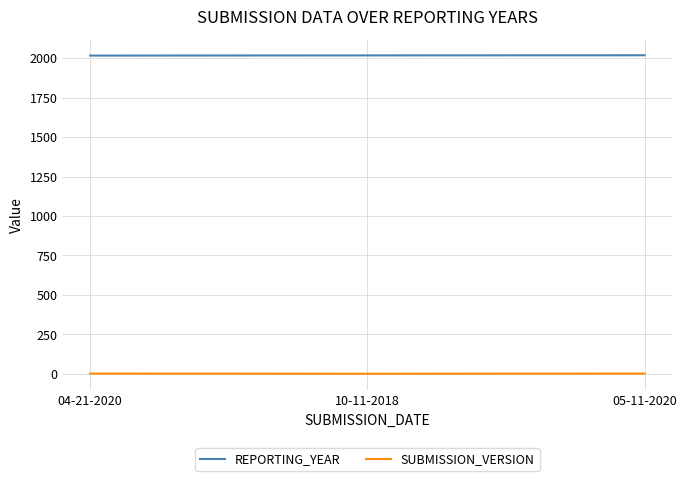

What position from the right is 05-11-2020?

1